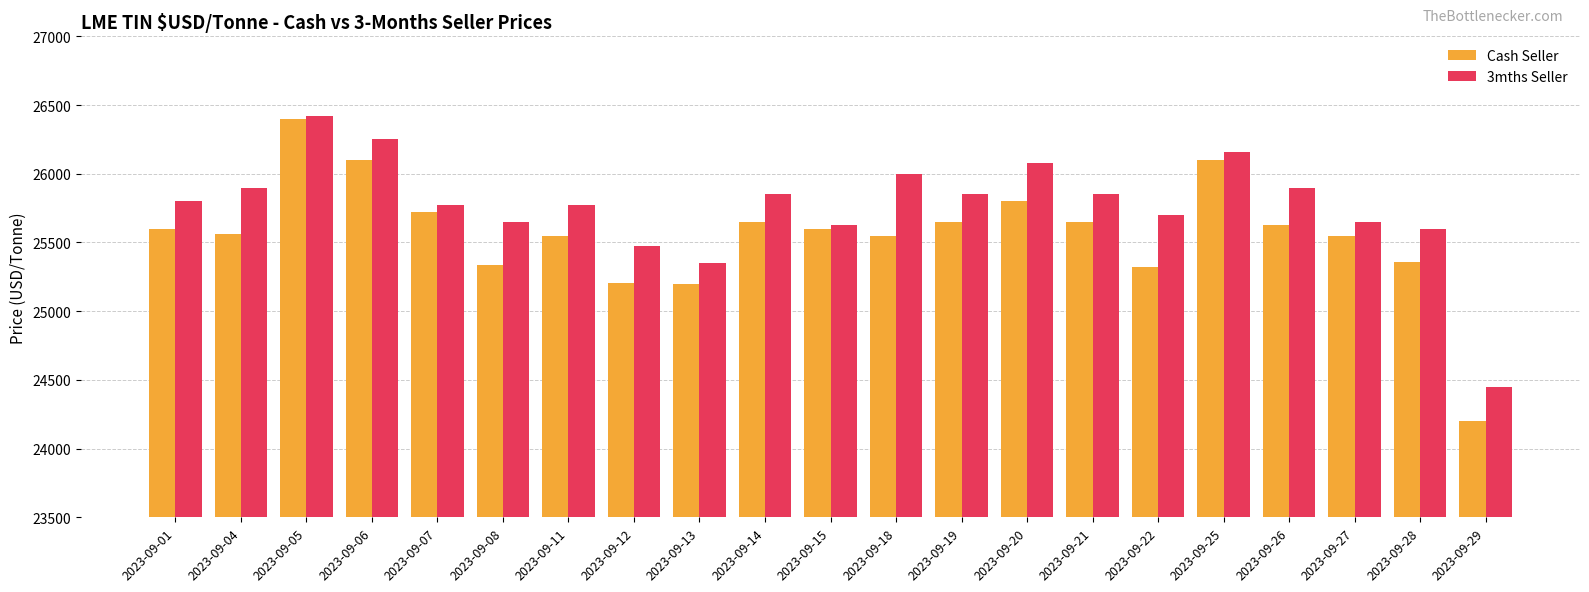

What is the sum of all Cash Seller values?

536730